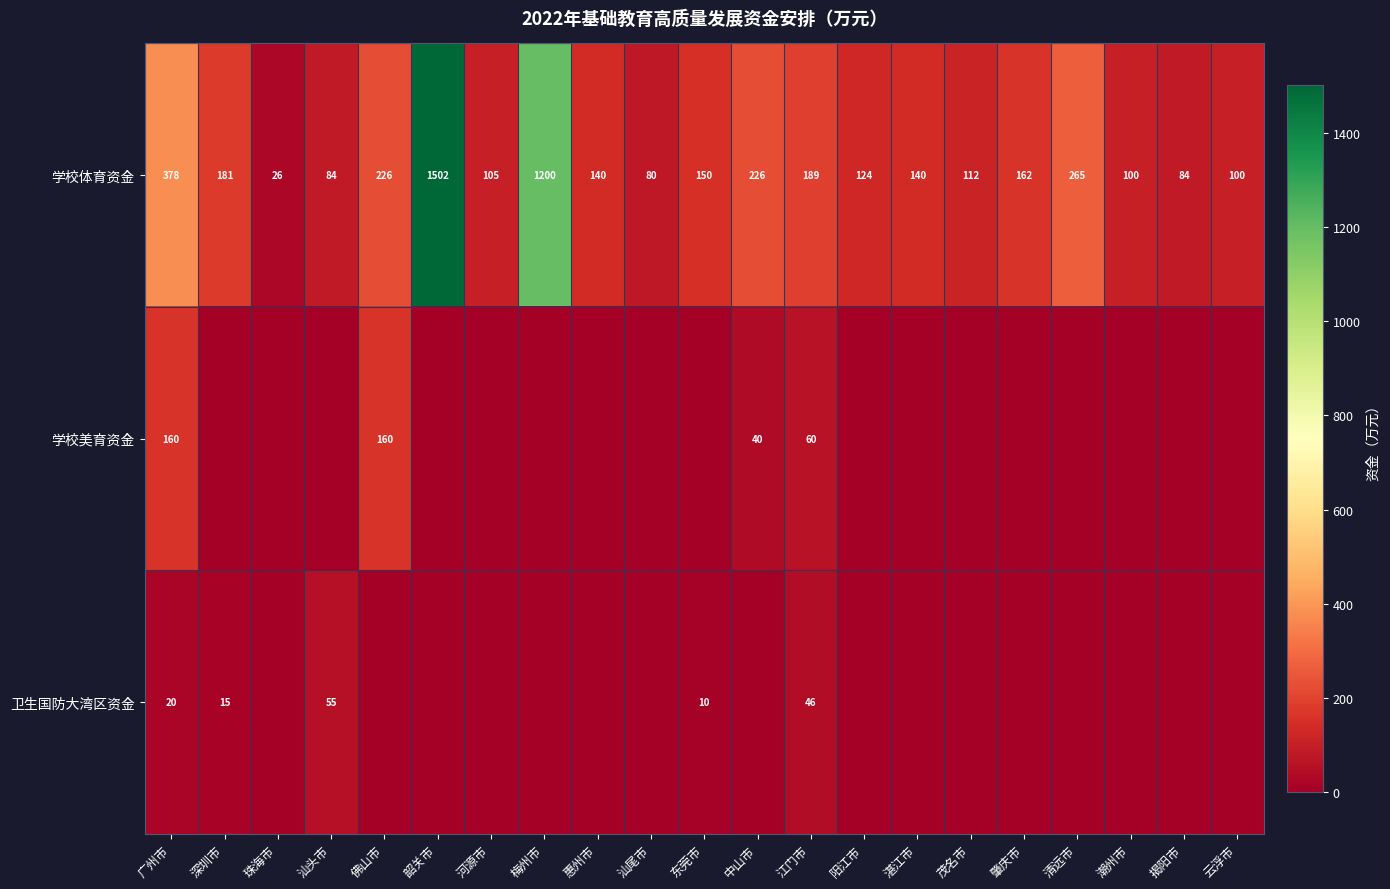

At which label does 学校体育资金 first exceed 140?

广州市